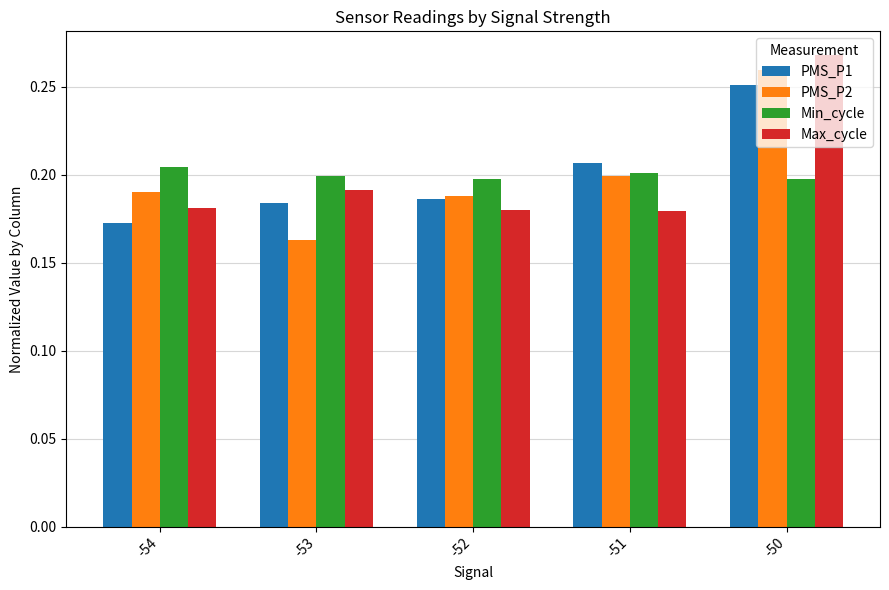

Which series has the widest spread of values?

PMS_P2